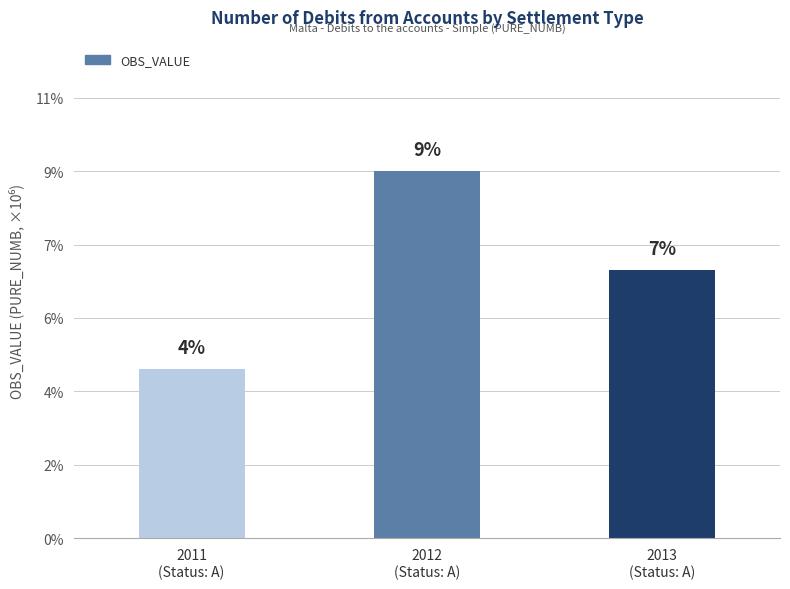

Does the chart contain any negative values?

No